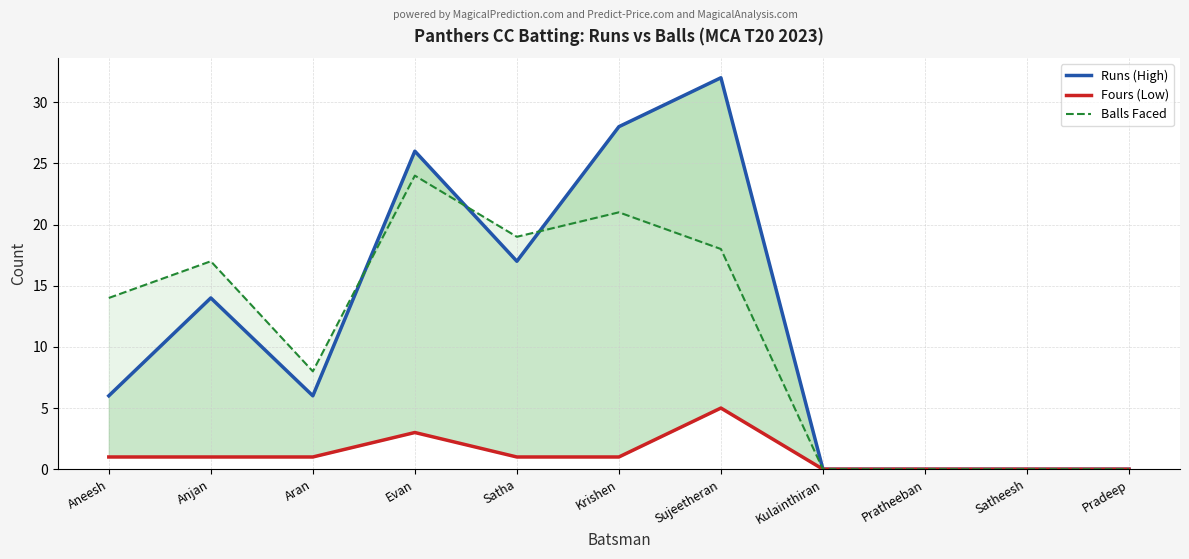

At Kulainthiran, list the series in order from largest to smallest.

Runs (High), Fours (Low), Balls Faced